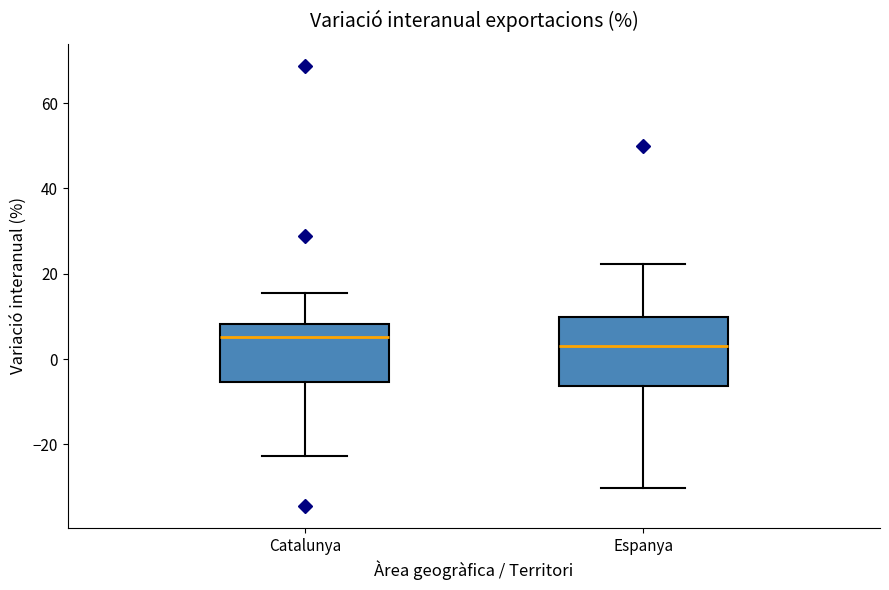

Reading left to right, transcribe this box plot: for each box, give where its median line is, the range the box spans, and where its two whiskers end, as read against the y-axis. The values are not printed on the chart, so give them approximately, as read against the axis.

Catalunya: median 6, box -6 to 8, whiskers -22 to 16
Espanya: median 4, box -6 to 10, whiskers -30 to 22